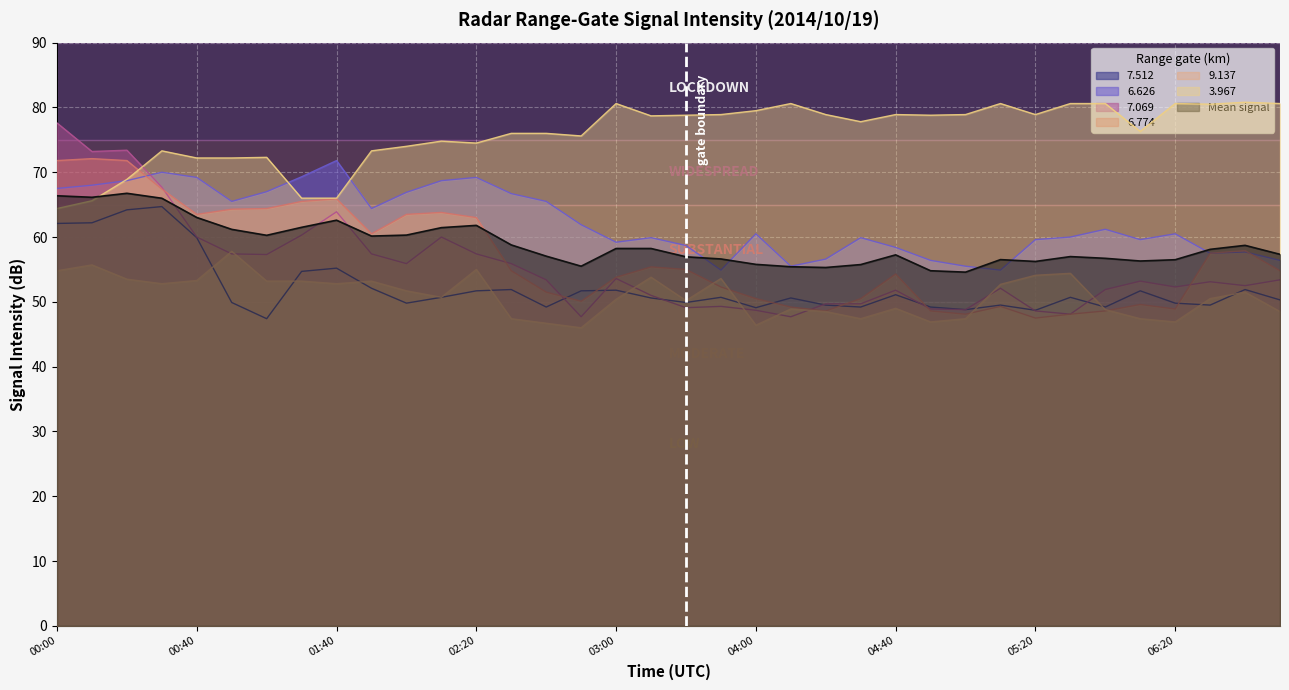

Is it true that 7.512 equals 71.3 at 05:20?

False